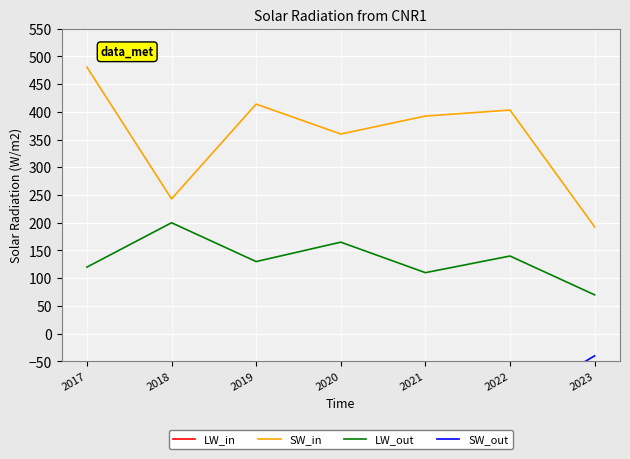

Reading left to right, what are all the values shown in this chart?

LW_in: 3600.0	2700.0	3800.0	3300.0	3600.0	3700.0	750.0
SW_in: 480.6	243.0	414.0	360.0	392.4	403.2	192.6
LW_out: 120.0	200.0	130.0	165.0	110.0	140.0	70.0
SW_out: -330.0	-150.0	-125.0	-125.0	-190.0	-130.0	-40.0